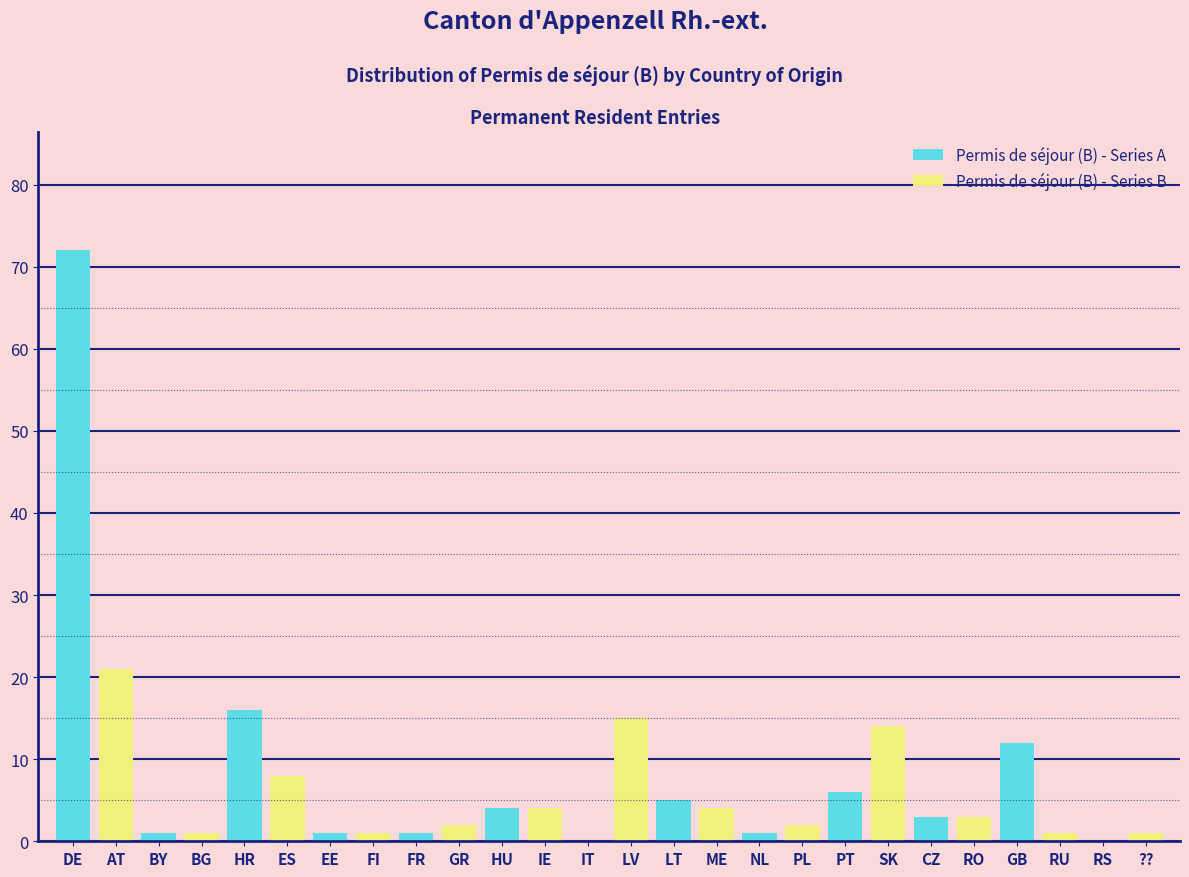

Is it true that Permis de séjour (B) - Series A equals 6 at PT?

True